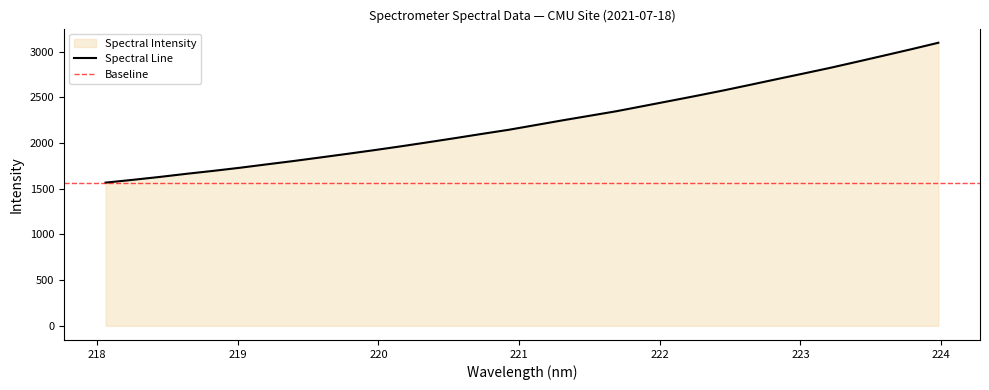

Between 219.3979 and 219.9712, which is larger?

219.9712